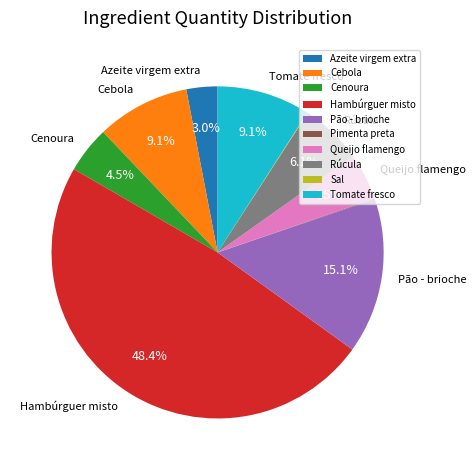

What is the ratio of the value at Cebola to the value at Tomate fresco?

1.0